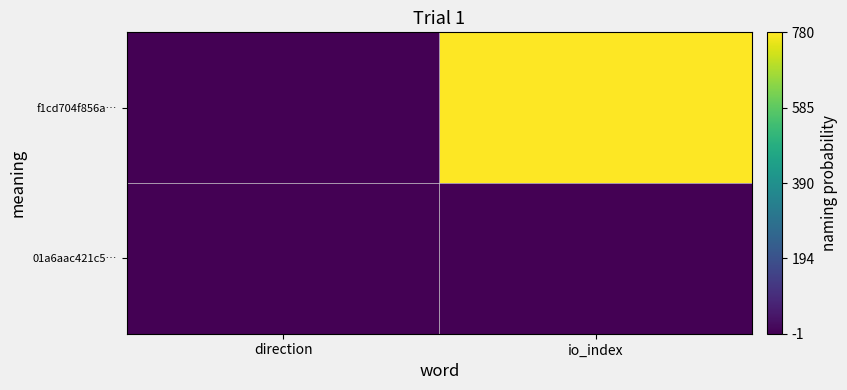

At direction, list the series in order from smallest to largest.

f1cd704f856a…, 01a6aac421c5…